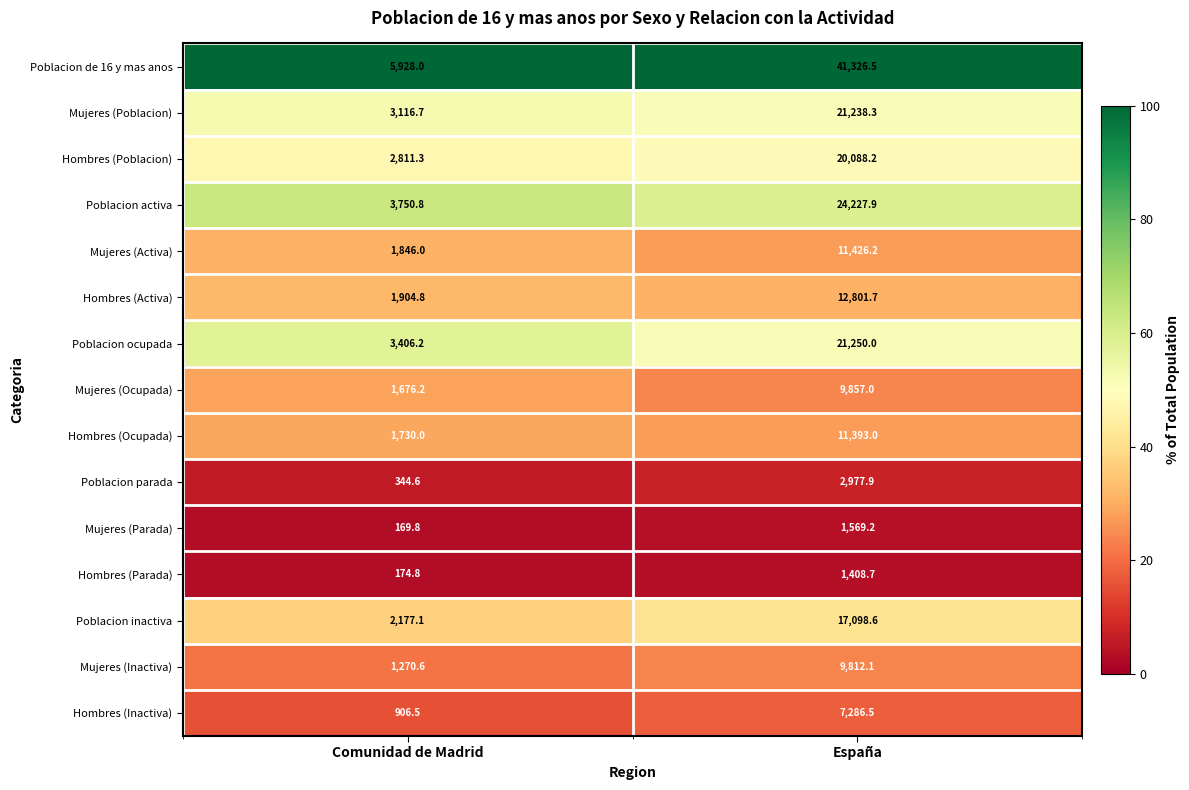

The Mujeres (Ocupada) series shows 13337.8 at España. True or false?

False